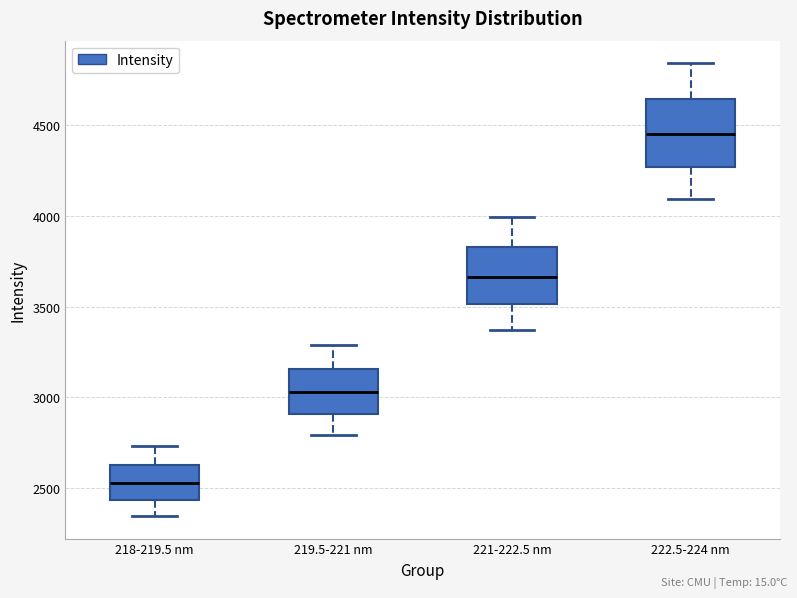

Reading left to right, read every box against the y-axis: the position of its median line, the range the box covers, and the ends of its whiskers. The values are not printed on the chart, so give them approximately, as read against the axis.

218-219.5 nm: median 2550, box 2450 to 2650, whiskers 2350 to 2750
219.5-221 nm: median 3050, box 2900 to 3150, whiskers 2800 to 3300
221-222.5 nm: median 3650, box 3500 to 3850, whiskers 3350 to 4000
222.5-224 nm: median 4450, box 4250 to 4650, whiskers 4100 to 4850